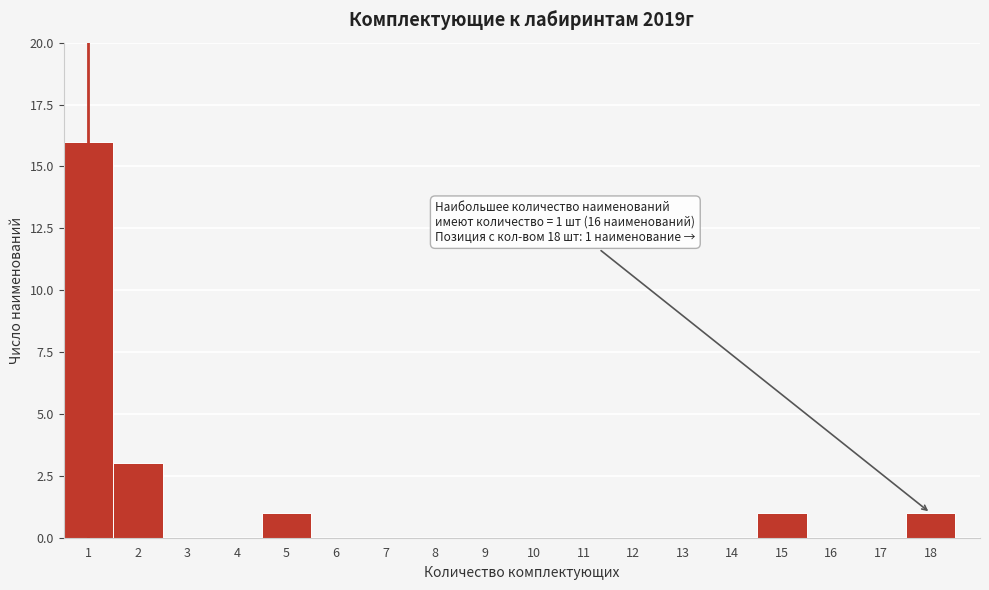

Which range on the x-axis has the tallest bar?

0.5 to 1.5